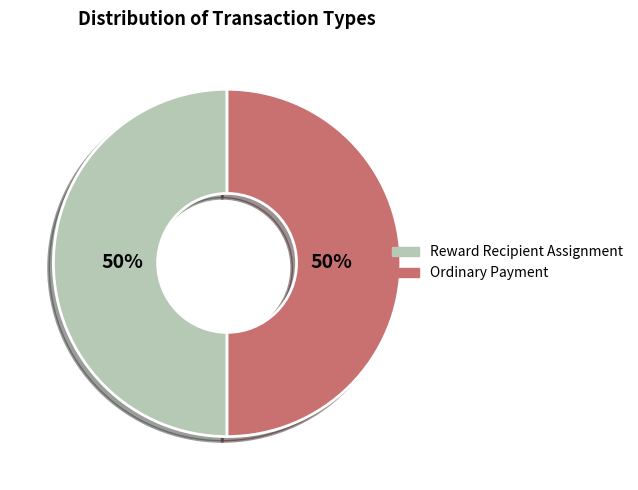

True or false: Reward Recipient Assignment accounts for 36% of the total.

False